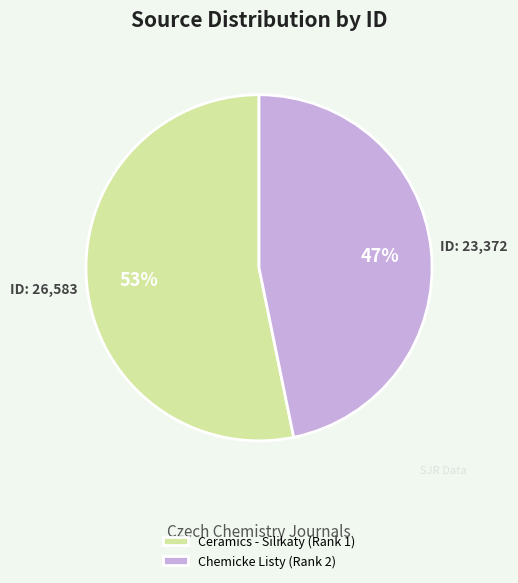

To the nearest percent, what percentage of the pie is Ceramics - Silikaty (Rank 1)?

53%